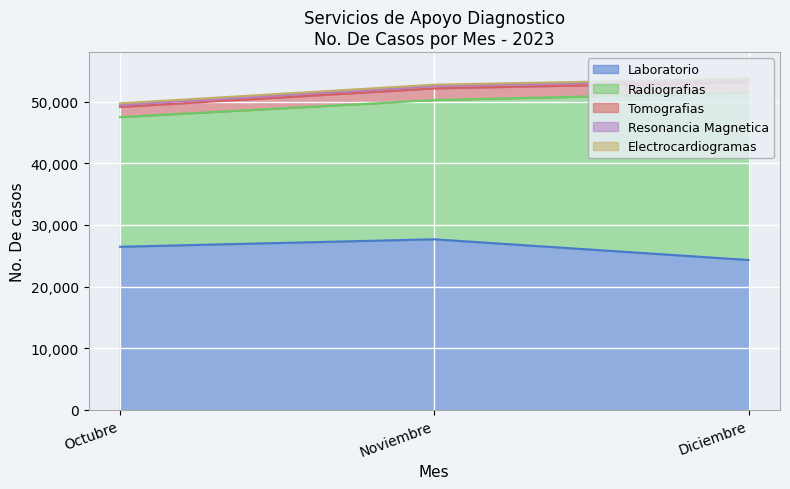

How many values in the Laboratorio series are below 26460?

1